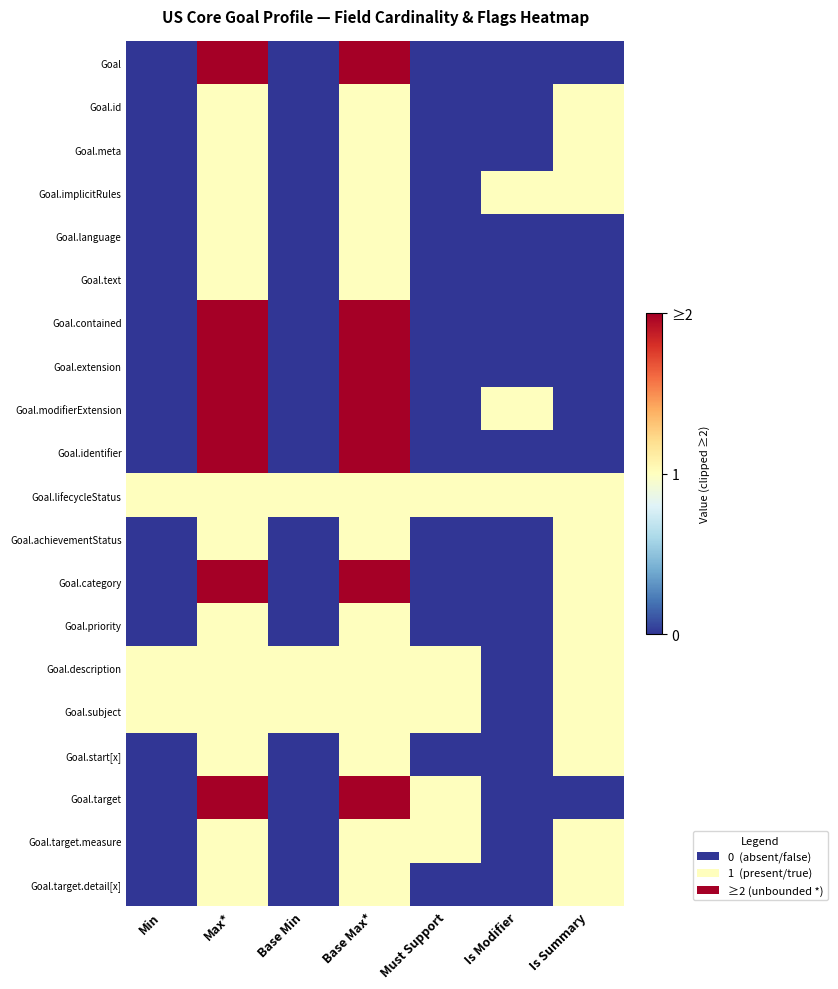

Which series has the largest total across all categories?

Goal.lifecycleStatus